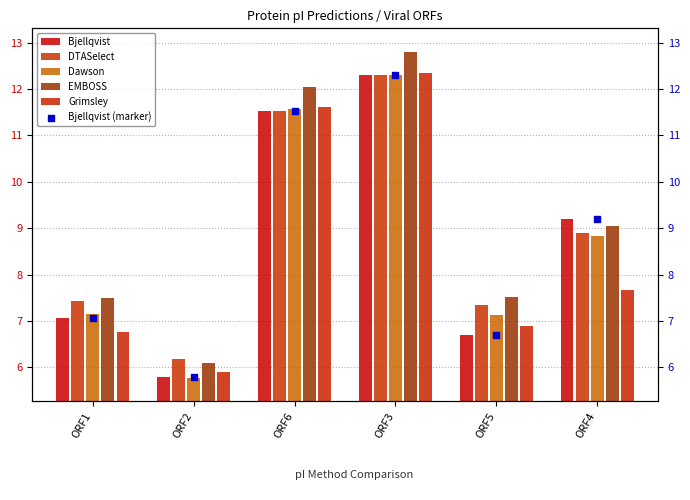

Which series reaches the maximum Y coordinate?

EMBOSS